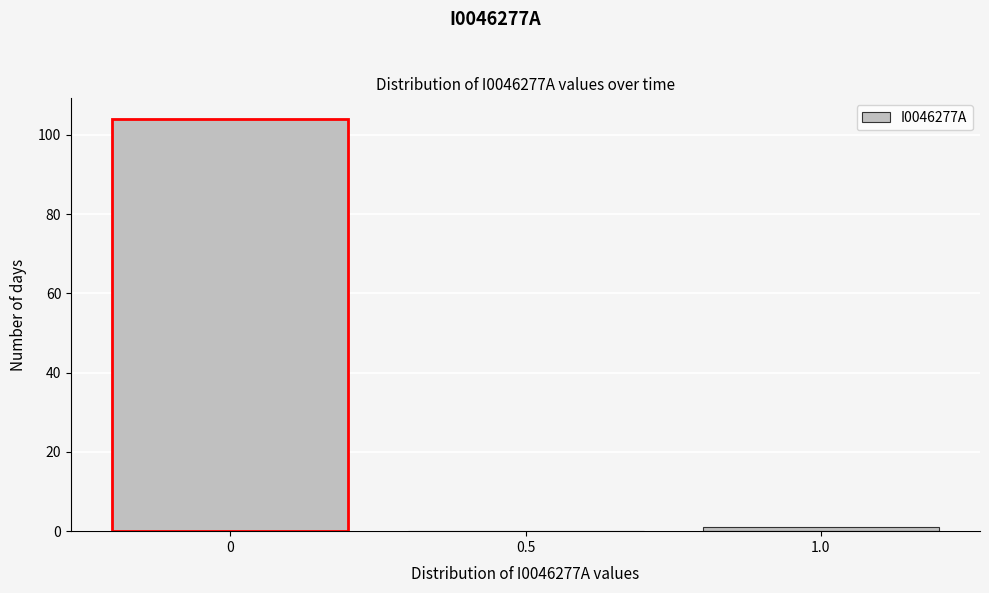

Over which range of the x-axis is the bar tallest?

-0.25 to 0.25